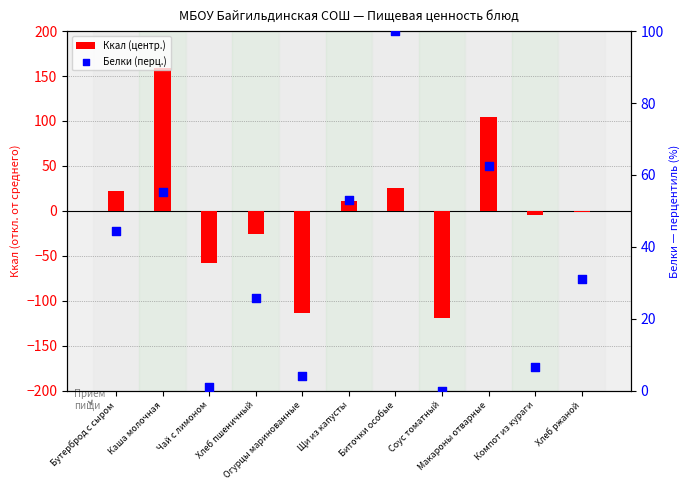

At how many categories does at least one series exceed -43?

11